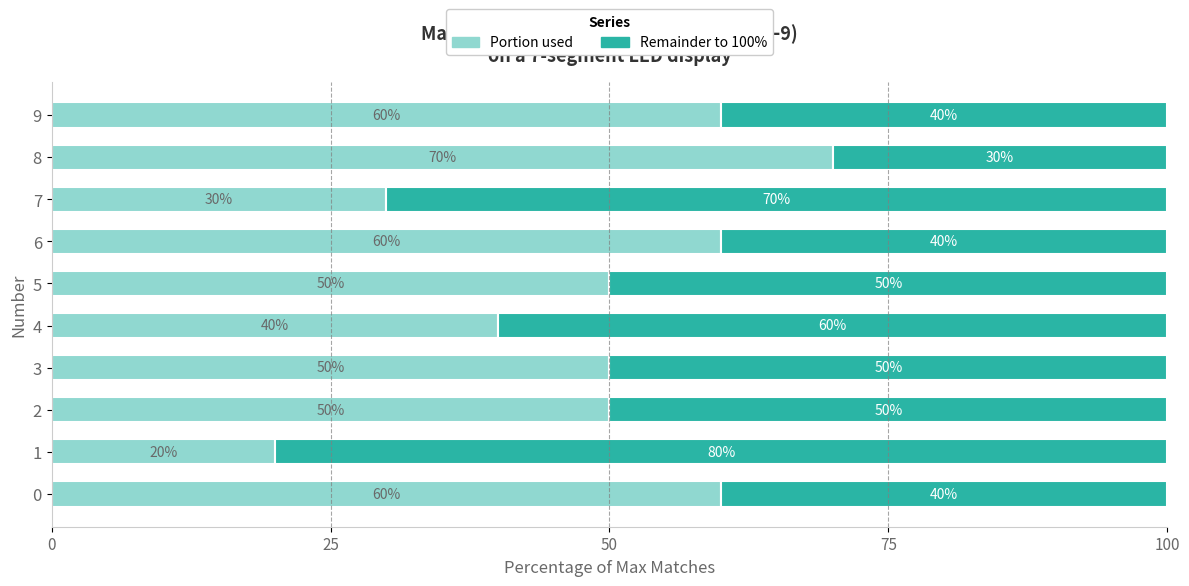

What is the total value across all series at 1?

100